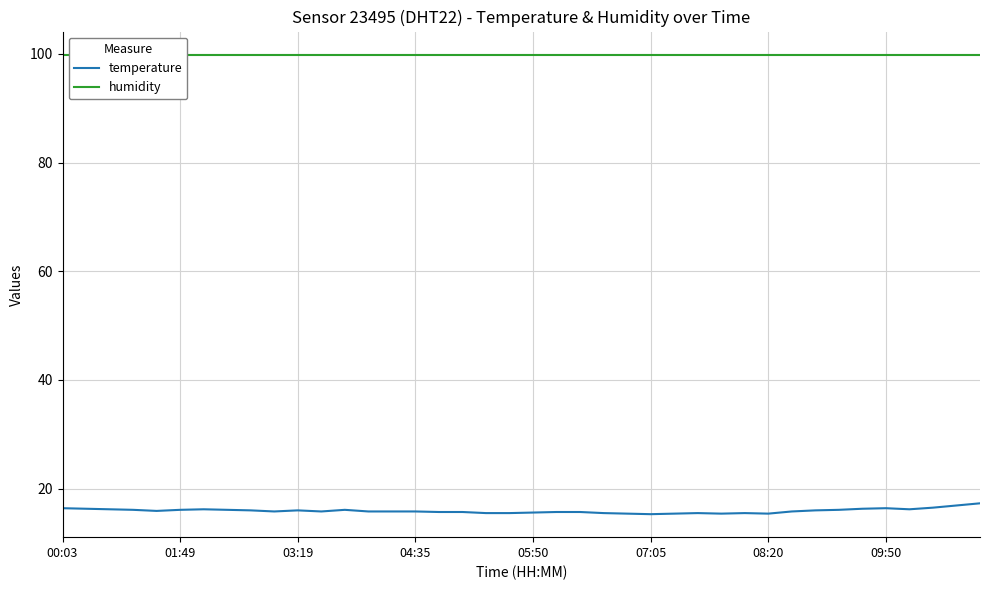

Rank the series at 17 from lowest to highest value.

temperature, humidity